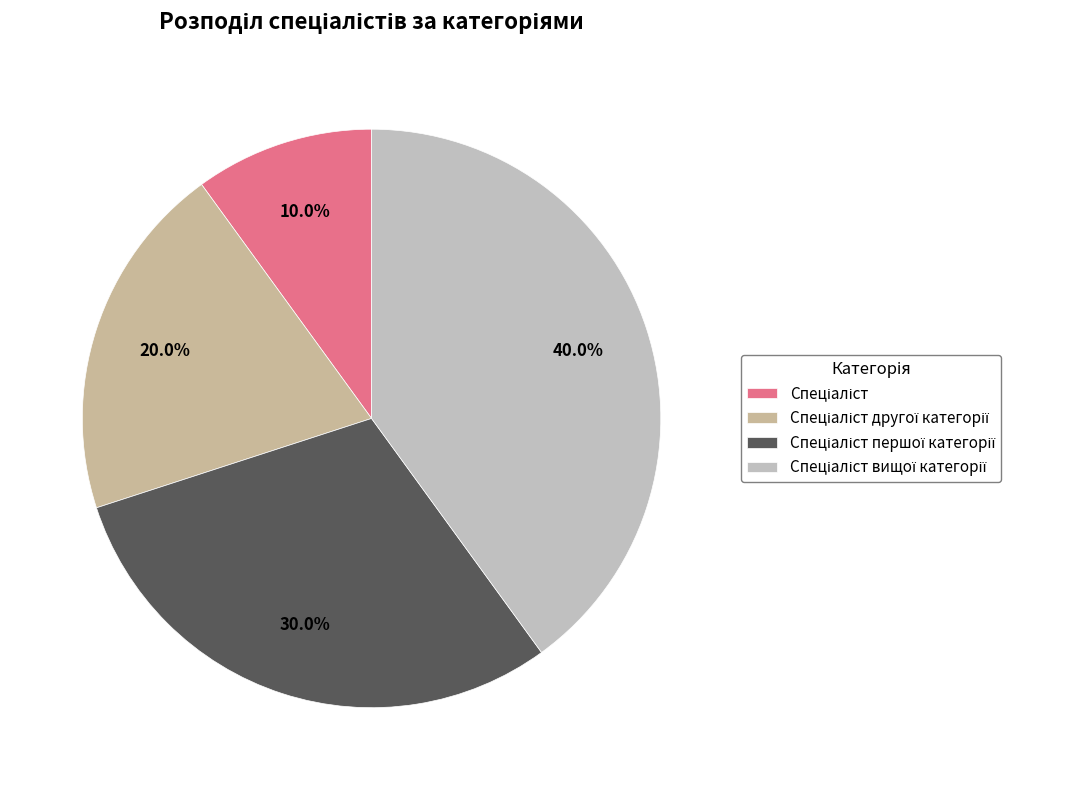

How many segments does this pie chart have?

4